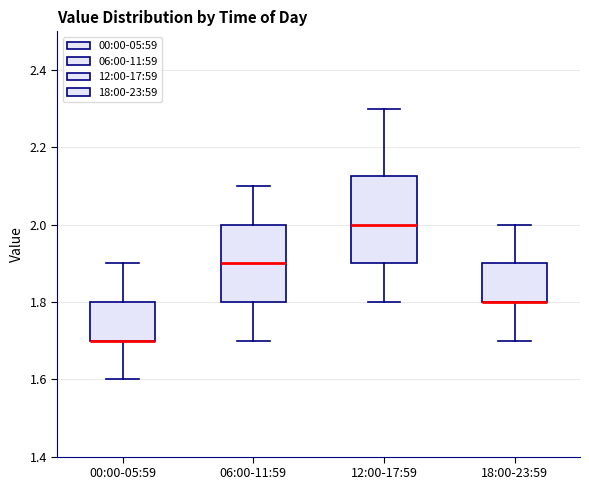

Where is the lower edge of the box for 06:00-11:59 on the y-axis? The values are not printed on the chart, so give them approximately, as read against the axis.

1.80